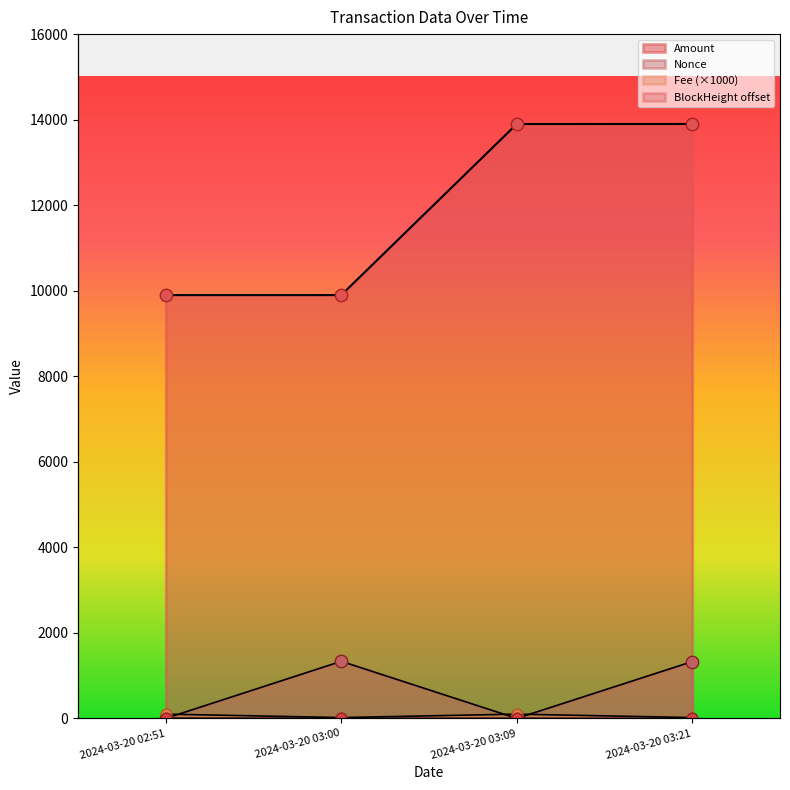

What are all the series names shown in the legend?

Amount, Fee, BlockHeight, Nonce